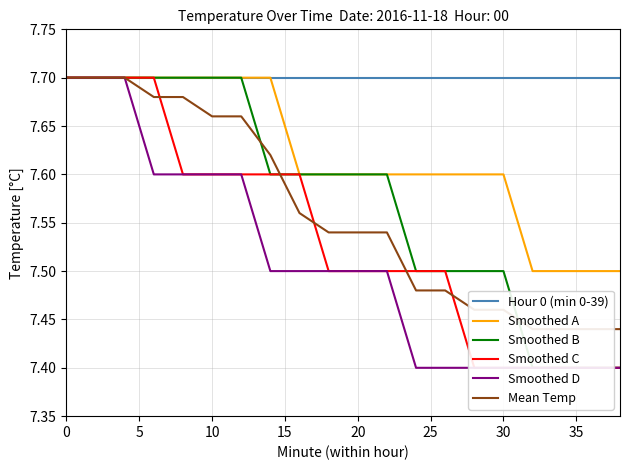

True or false: Smoothed D and Smoothed B intersect in this chart.

False